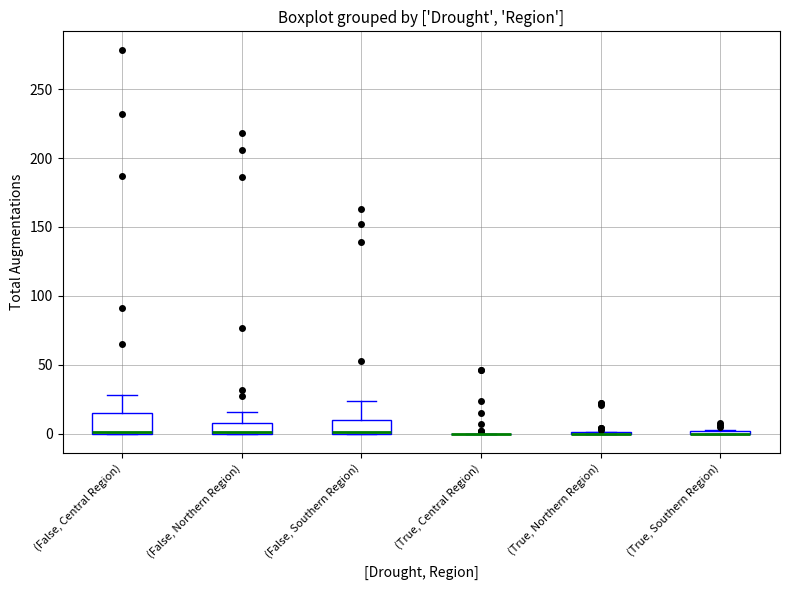

Which box is the tallest, from its lower edge to its upper edge?

(False, Central Region)